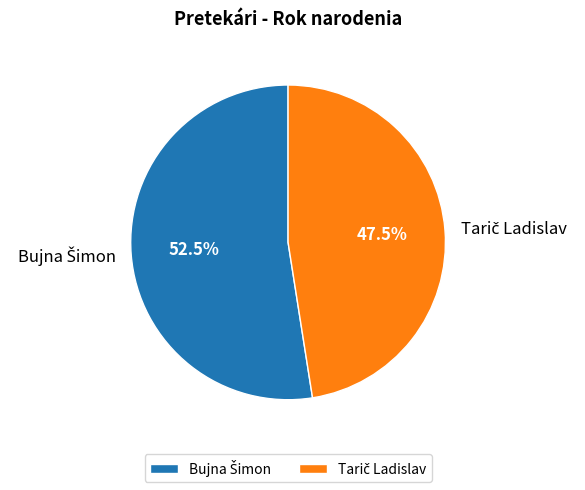

Is there any slice that represents more than half of the pie?

Yes